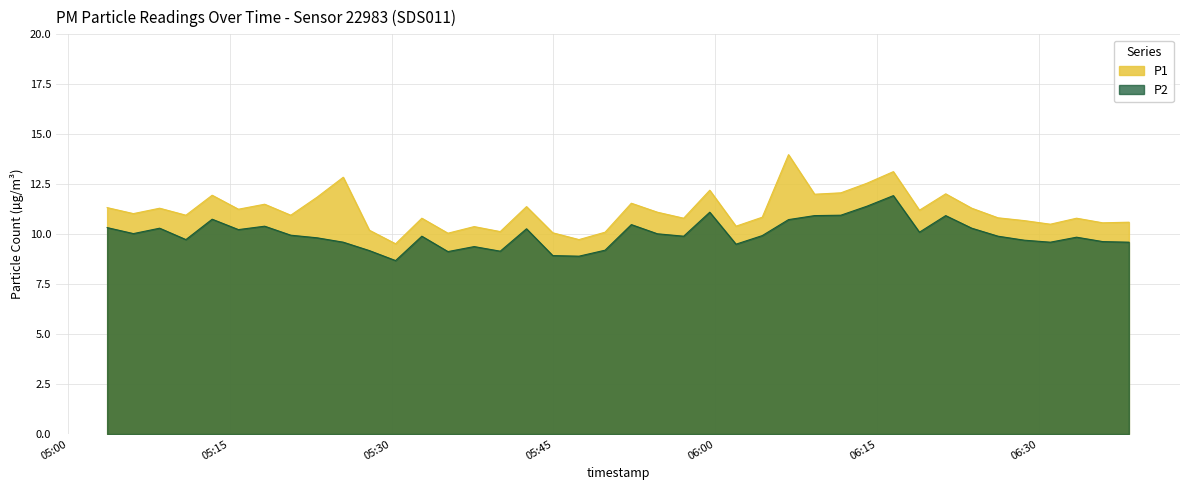

Rank the series by their average value, from highest to lowest.

P1, P2